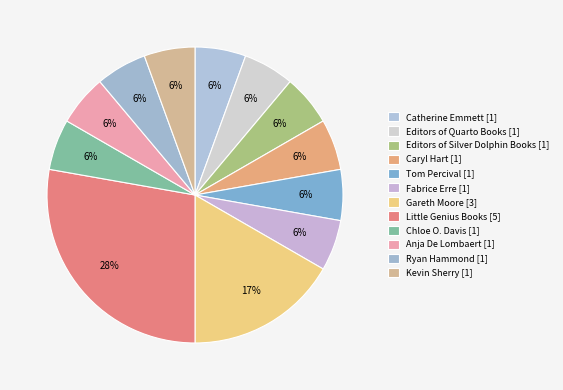

How many segments does this pie chart have?

12